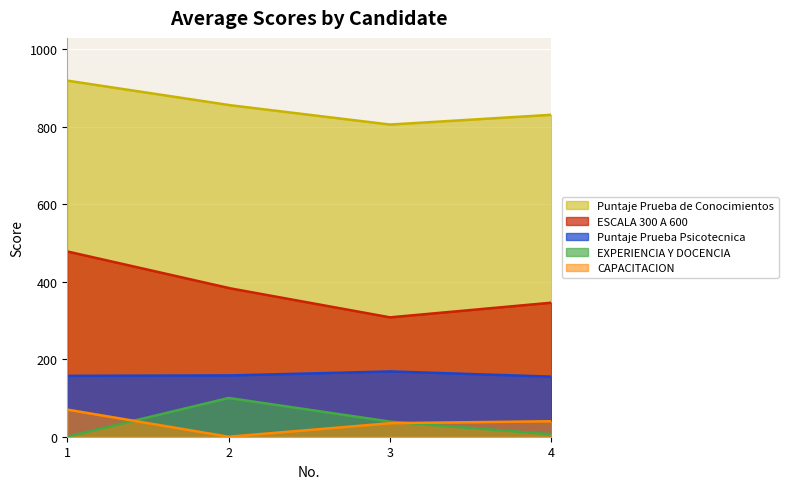

What are all the series names shown in the legend?

Puntaje Prueba de Conocimientos, ESCALA 300 A 600, Puntaje Prueba Psicotecnica, EXPERIENCIA Y DOCENCIA, CAPACITACION